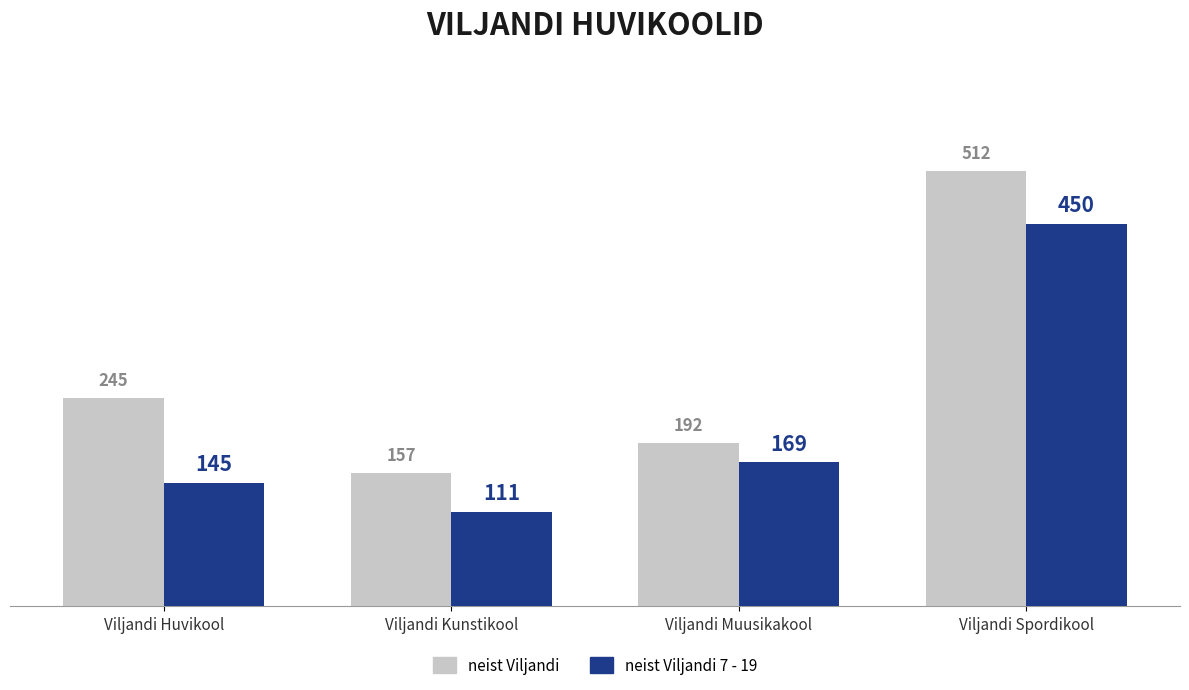

Between Viljandi Huvikool and Viljandi Muusikakool, which series saw the biggest shift?

neist Viljandi